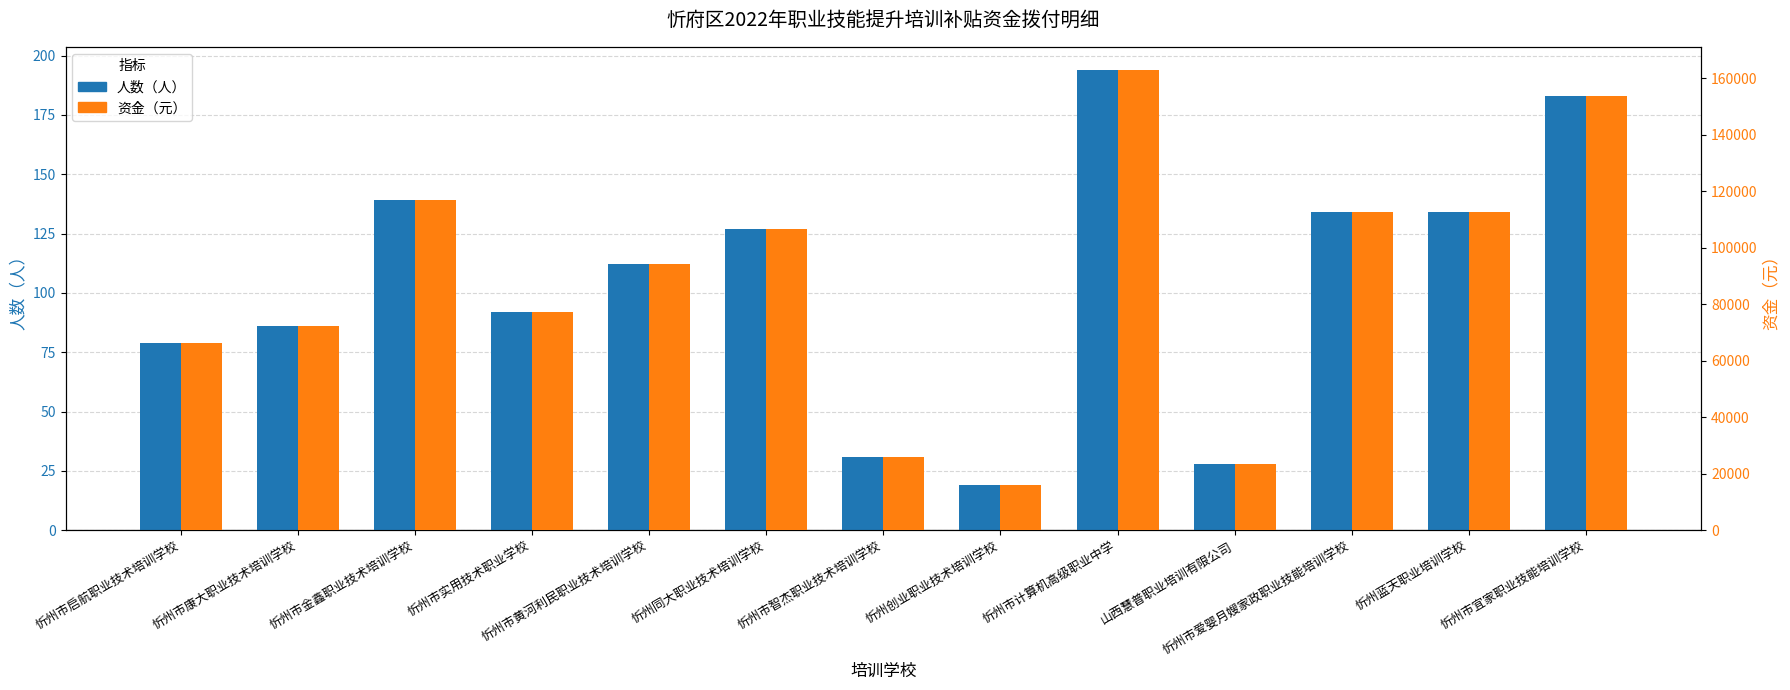

What position from the left is 忻州创业职业技术培训学校?

8